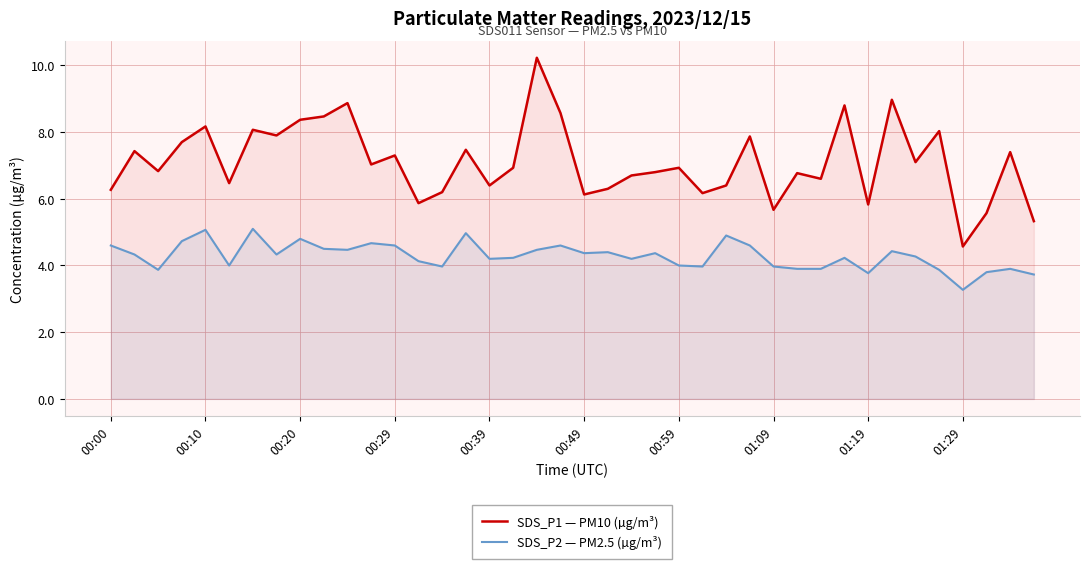

At 01:09, list the series in order from largest to smallest.

SDS_P1 — PM10 (µg/m³), SDS_P2 — PM2.5 (µg/m³)